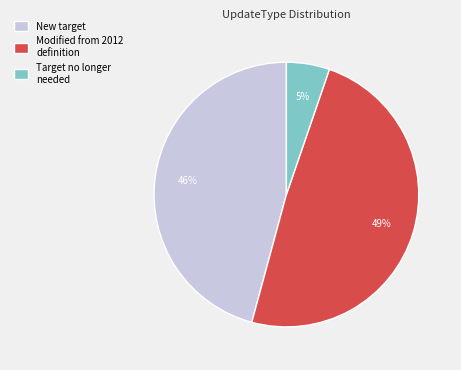

Which has a higher value, Modified from 2012 definition or Target no longer needed?

Modified from 2012 definition